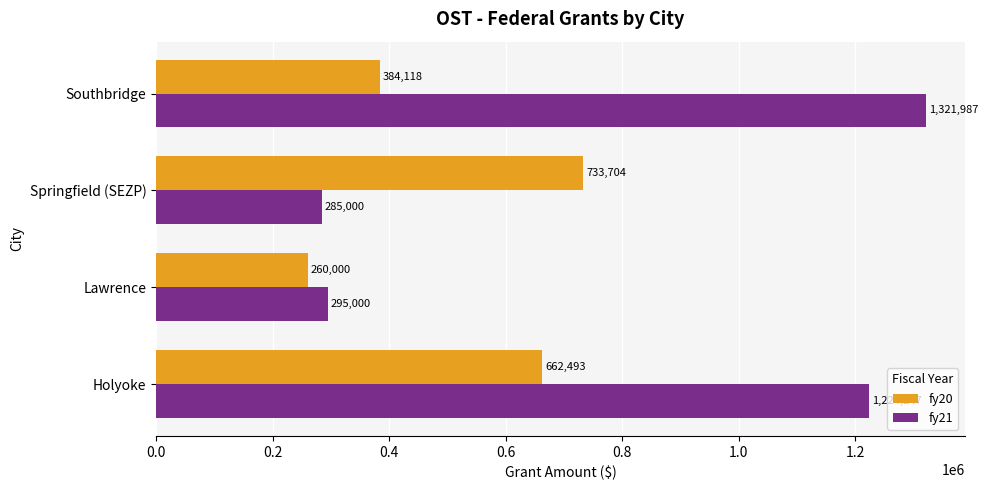

Rank the categories by fy21 value from highest to lowest.

Southbridge, Holyoke, Lawrence, Springfield (SEZP)